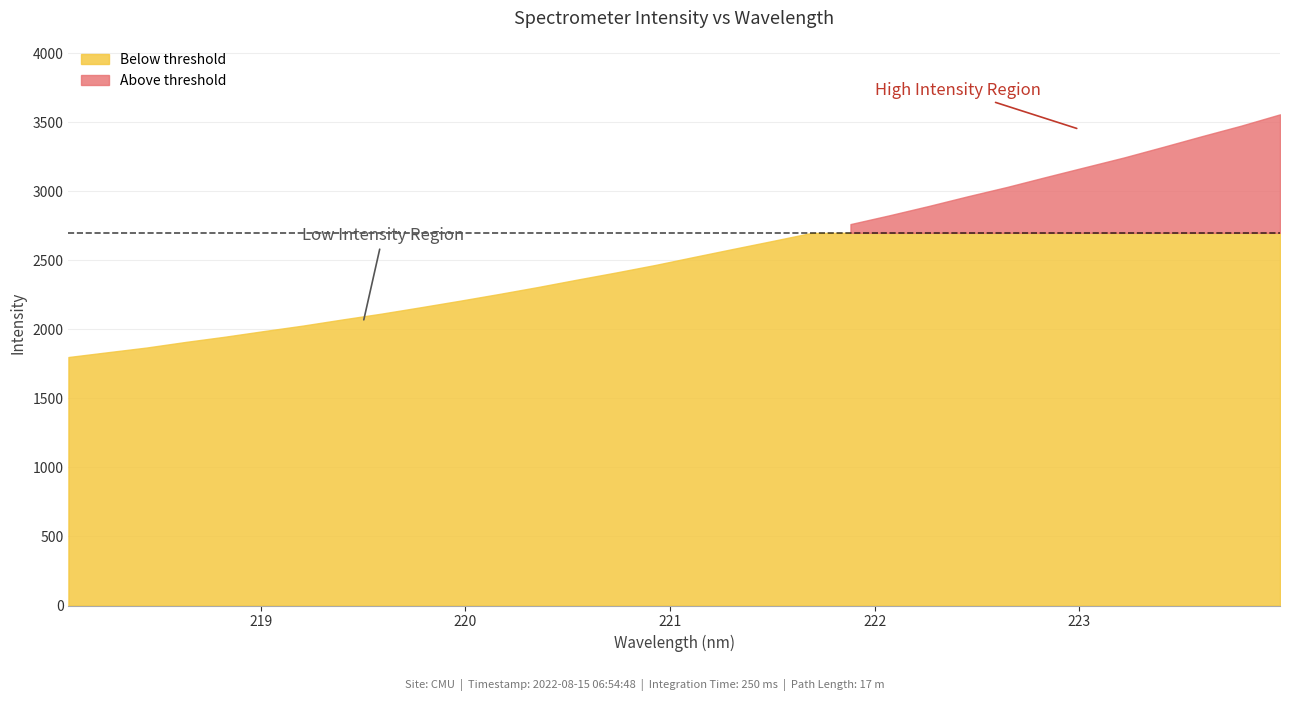

What is the ratio of the value at 220.1623 to the value at 222.263?

0.8